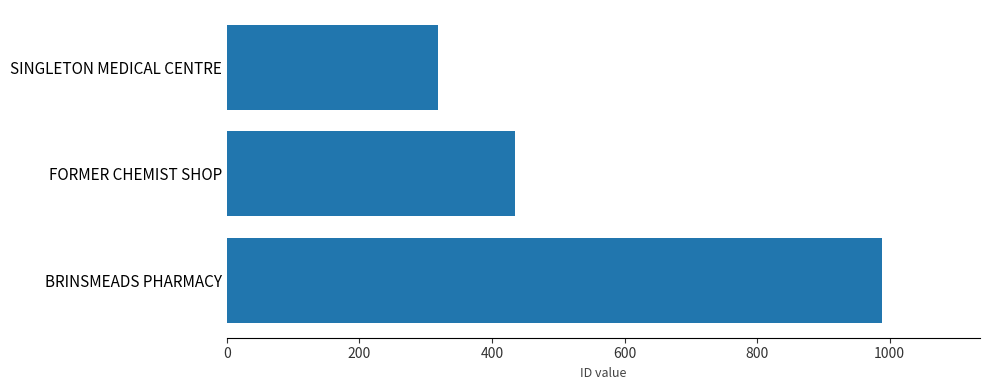

Rank the categories by value from lowest to highest.

SINGLETON MEDICAL CENTRE, FORMER CHEMIST SHOP, BRINSMEADS PHARMACY